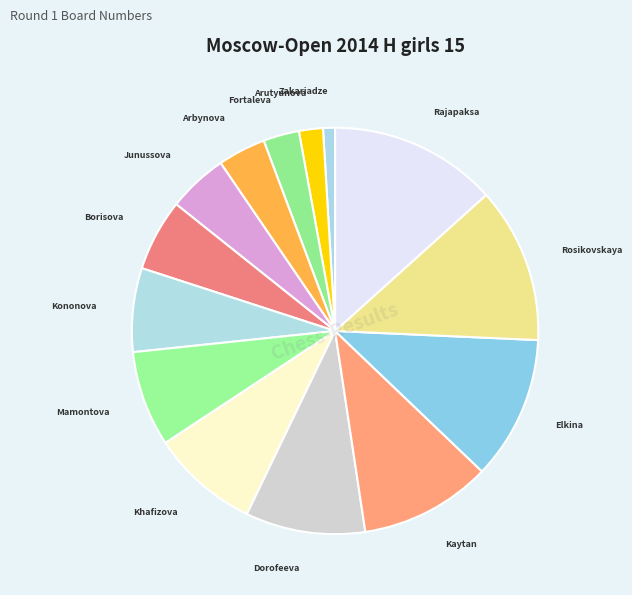

How many segments does this pie chart have?

14